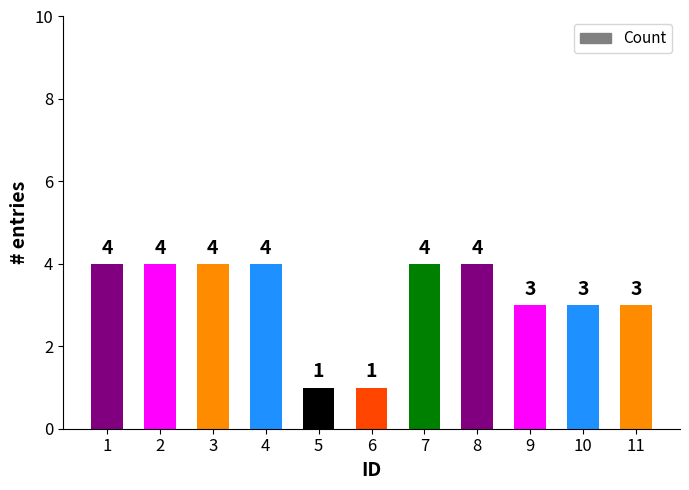

What is the sum of all values?

35